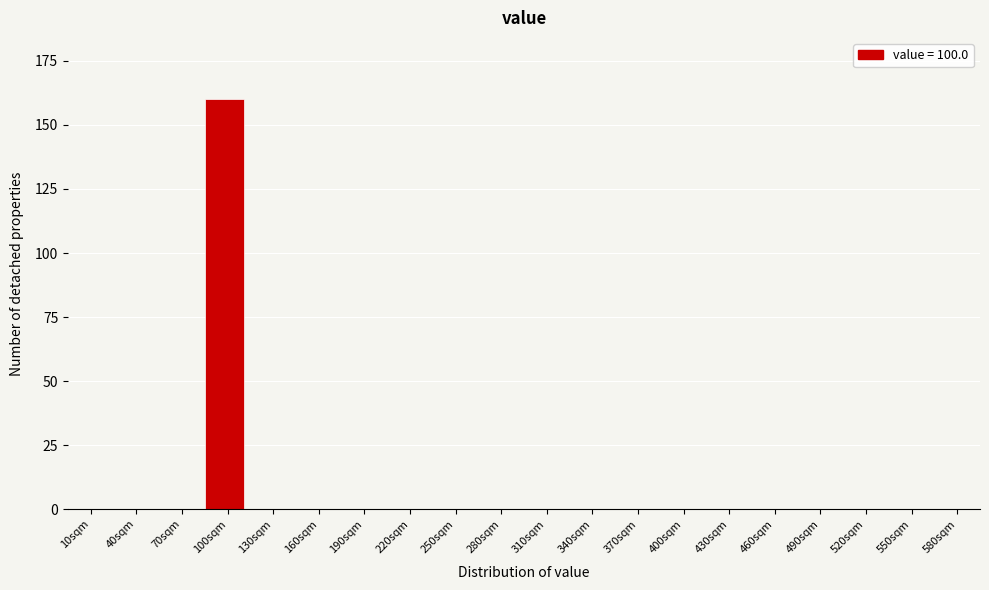

Reading left to right, list all the values displayed in this chart.

10sqm=0	40sqm=0	70sqm=0	100sqm=160	130sqm=0	160sqm=0	190sqm=0	220sqm=0	250sqm=0	280sqm=0	310sqm=0	340sqm=0	370sqm=0	400sqm=0	430sqm=0	460sqm=0	490sqm=0	520sqm=0	550sqm=0	580sqm=0